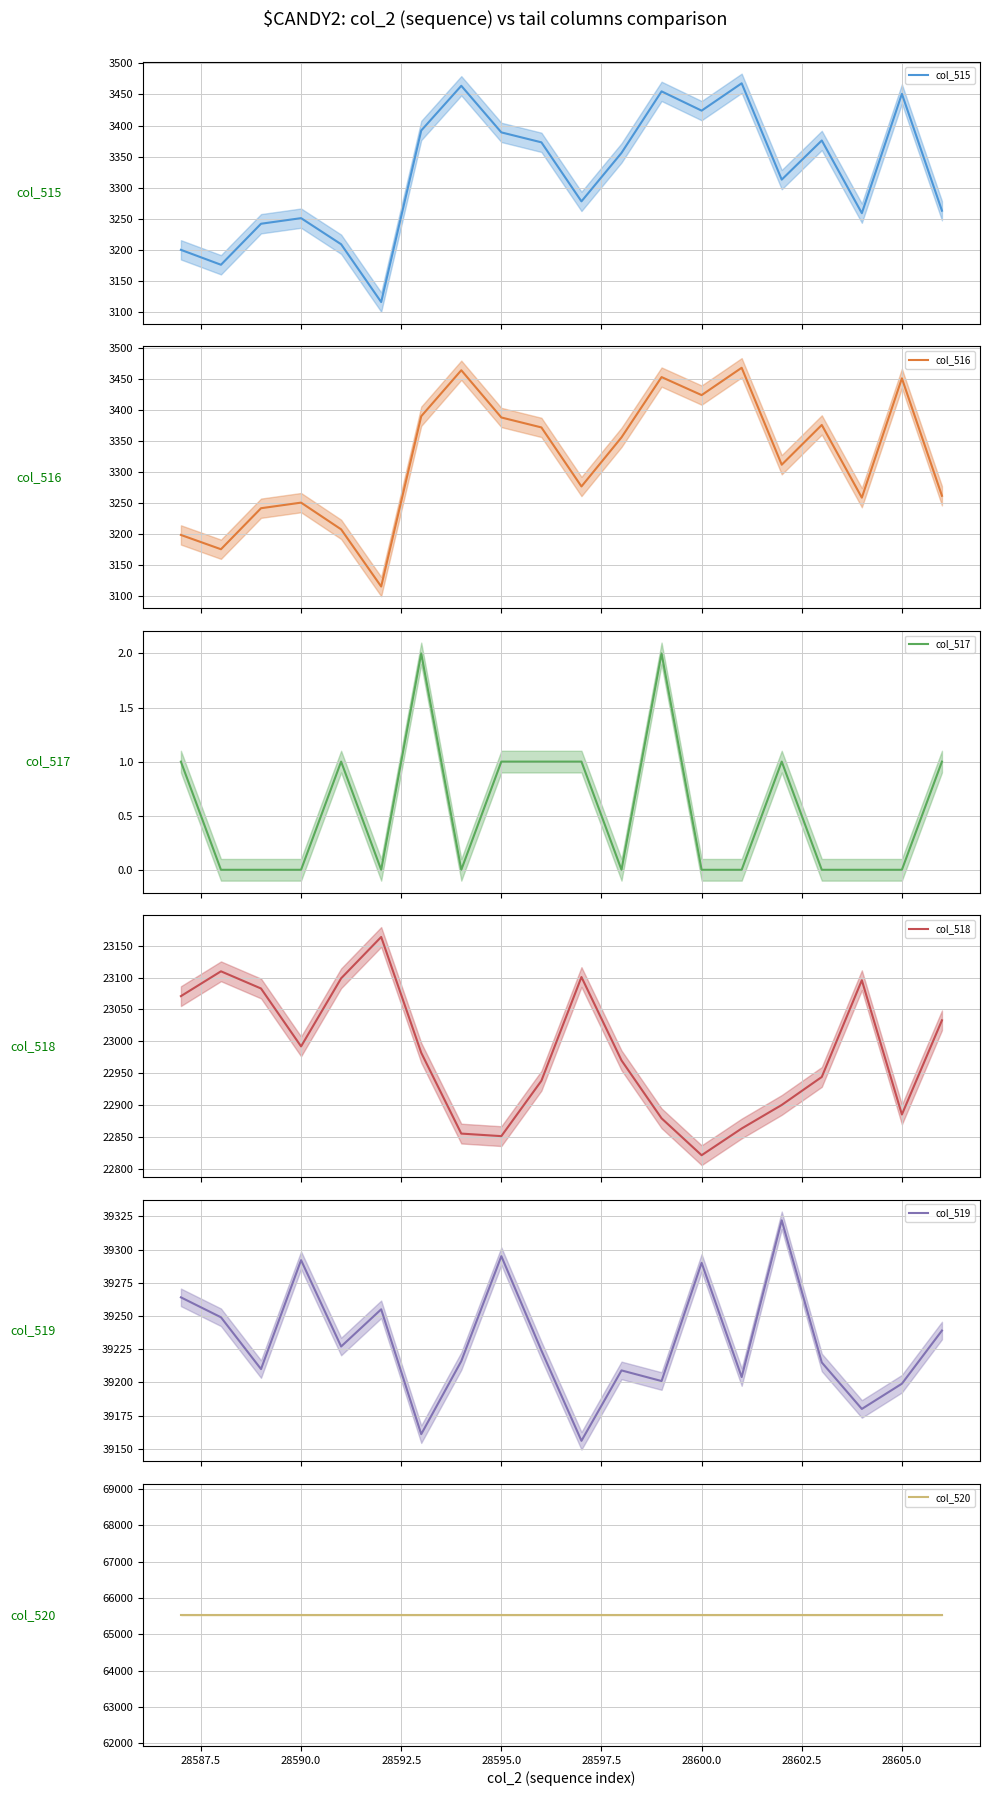

True or false: col_517 has more than 0 points higher than both neighbors.

True